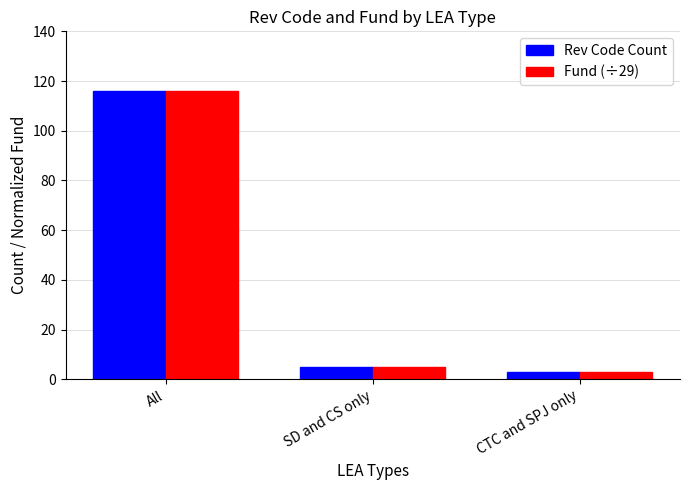

What is the label of the 1st bar from the right?

CTC and SPJ only